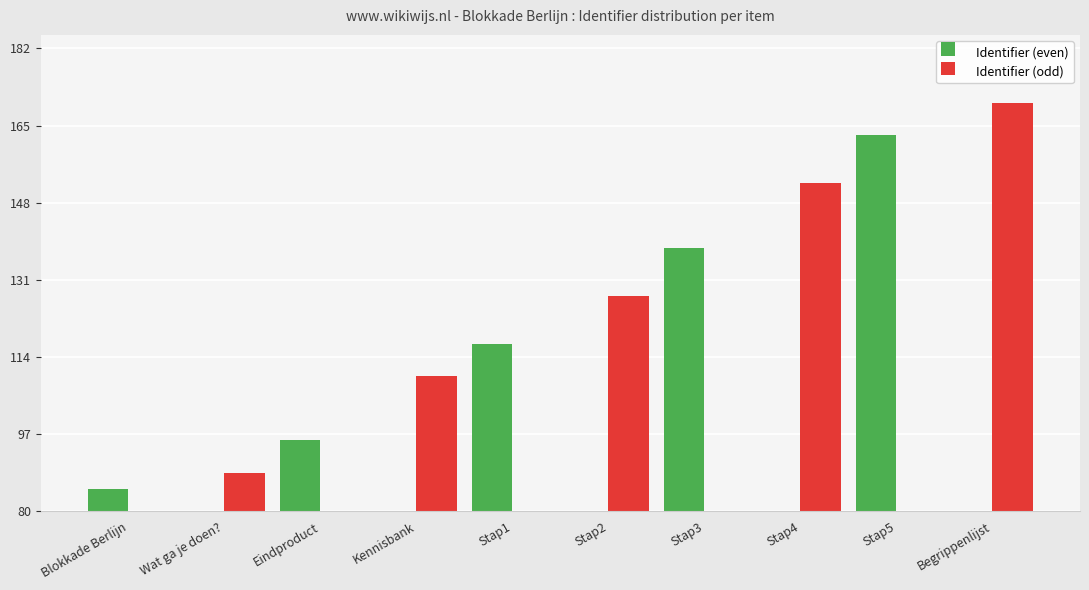

Are the bars horizontal?

No